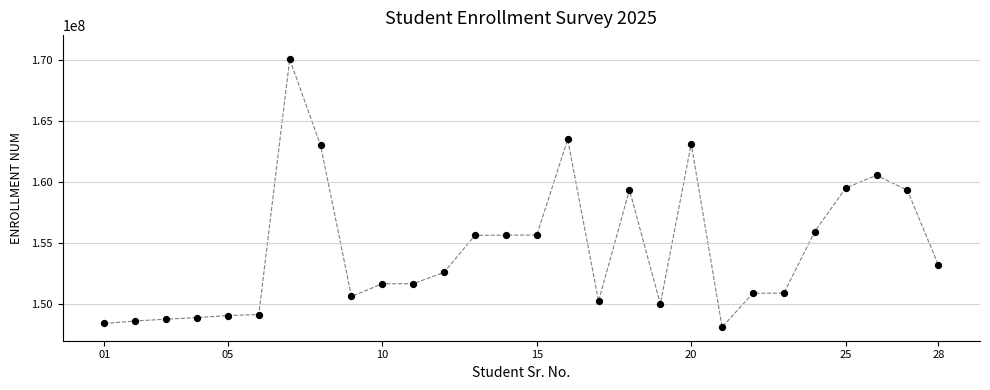

What is the range of Y values (max minus min)?

21913617